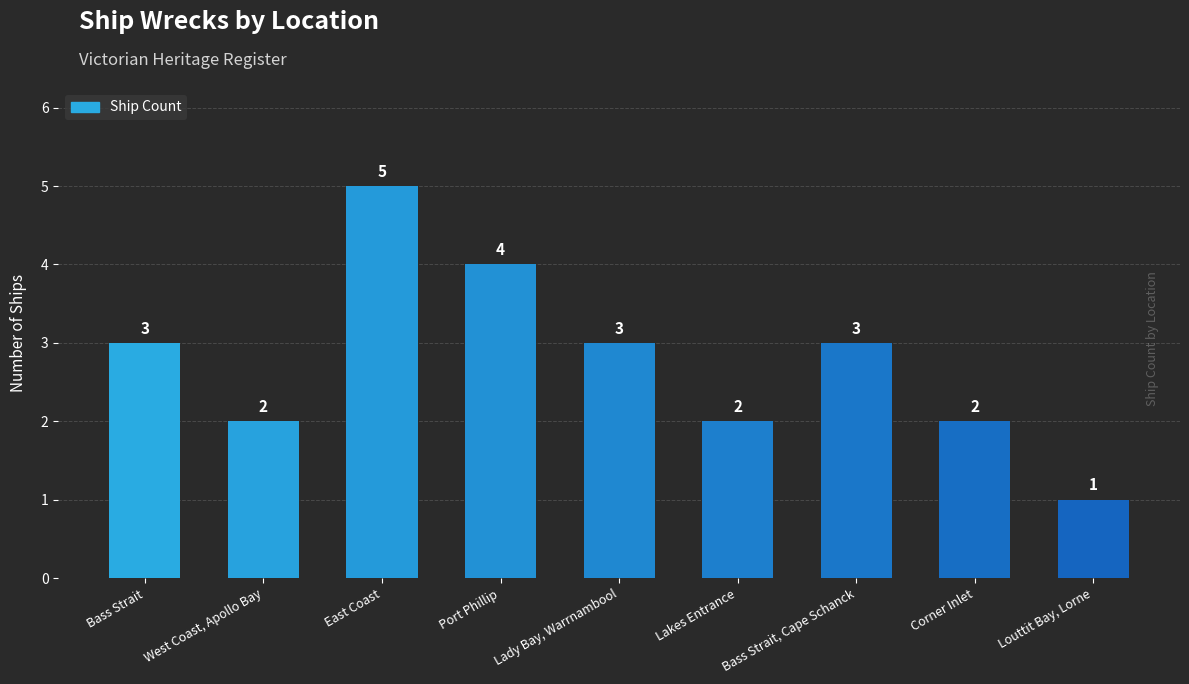

Approximately how many times larger is the value at Bass Strait, Cape Schanck compared to West Coast, Apollo Bay?

1.5